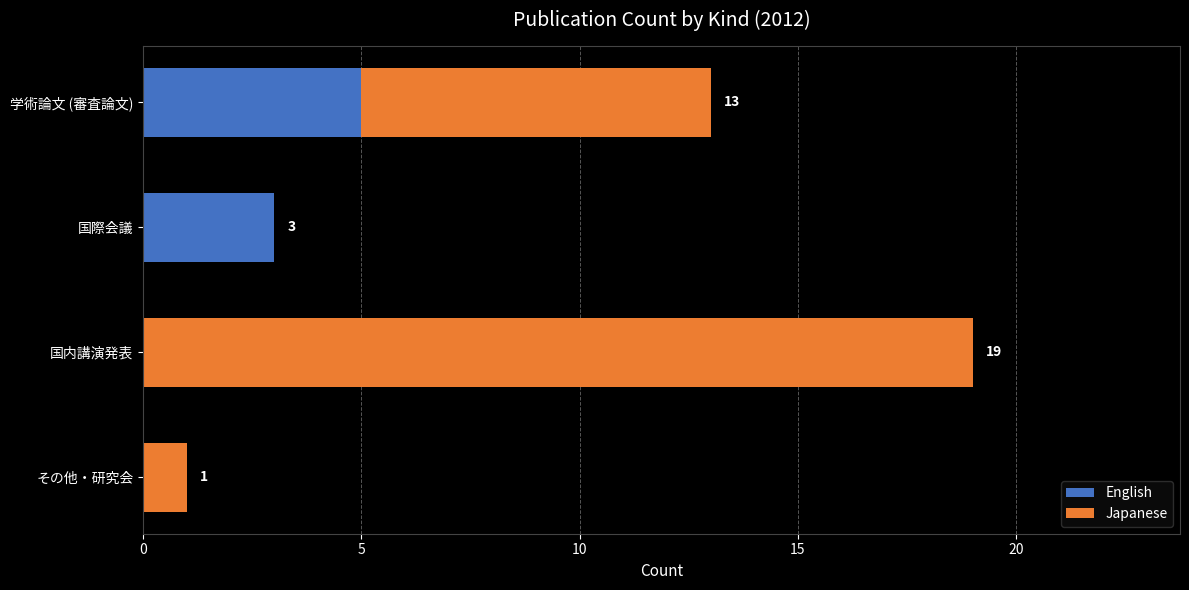

True or false: English has a value of 2 at その他・研究会.

False